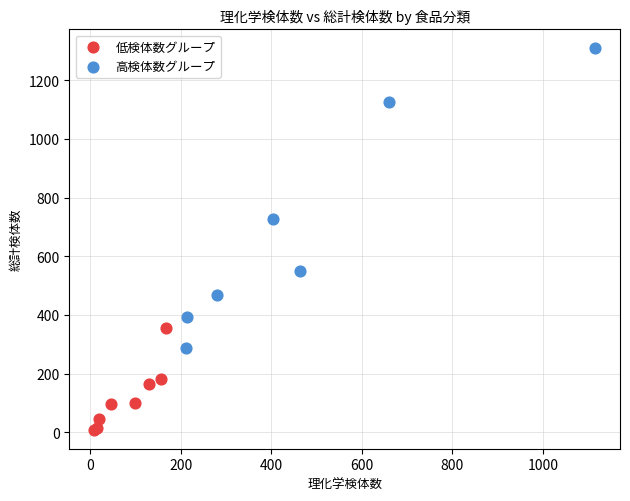

Which series has the widest spread of Y values?

高検体数グループ